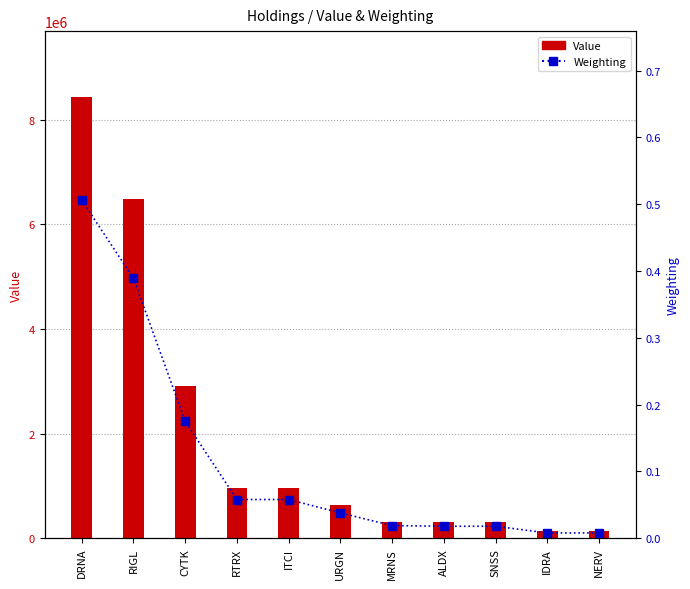

At which category is the sum across all series the highest?

DRNA